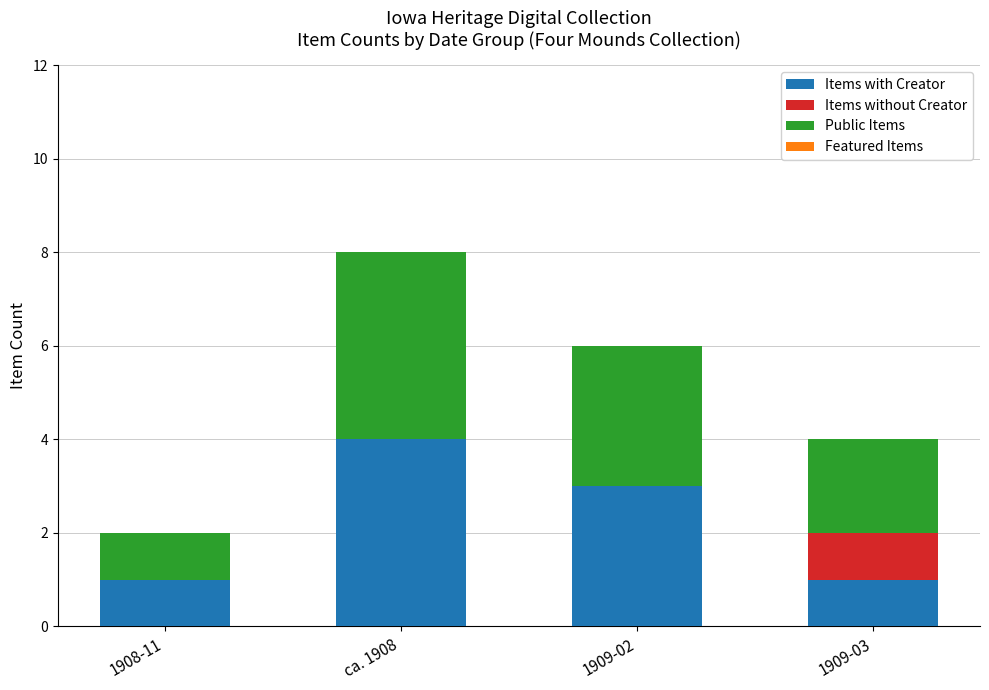

Which category has the highest value in the Items with Creator series?

ca. 1908